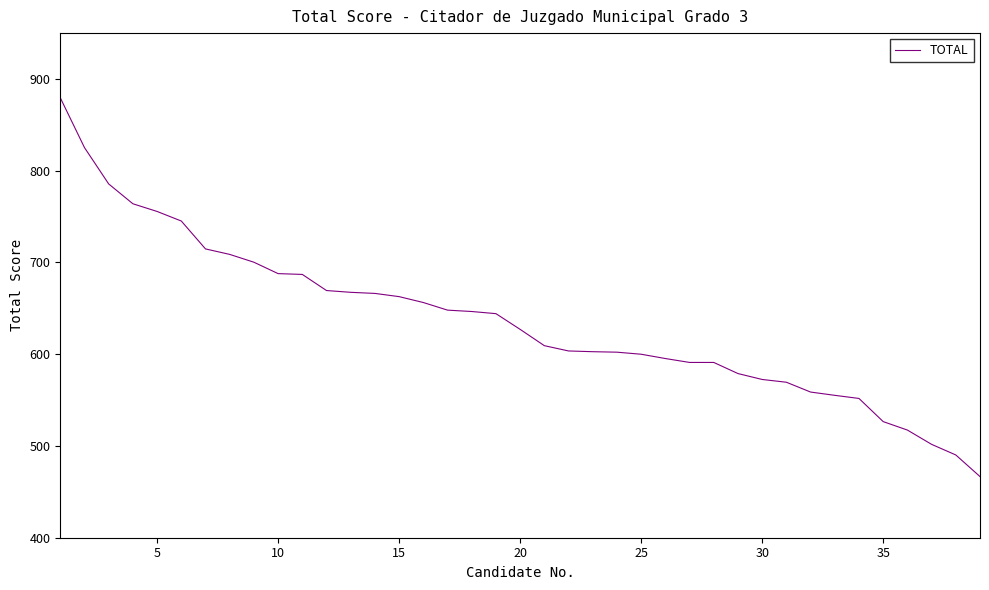

What is the difference between the maximum and minimum values?

412.9